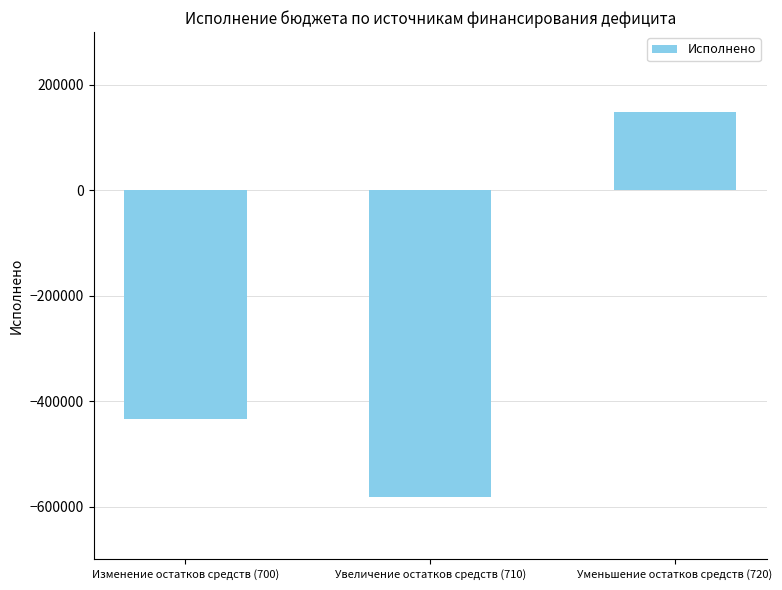

What is the greatest value displayed?

148819.0